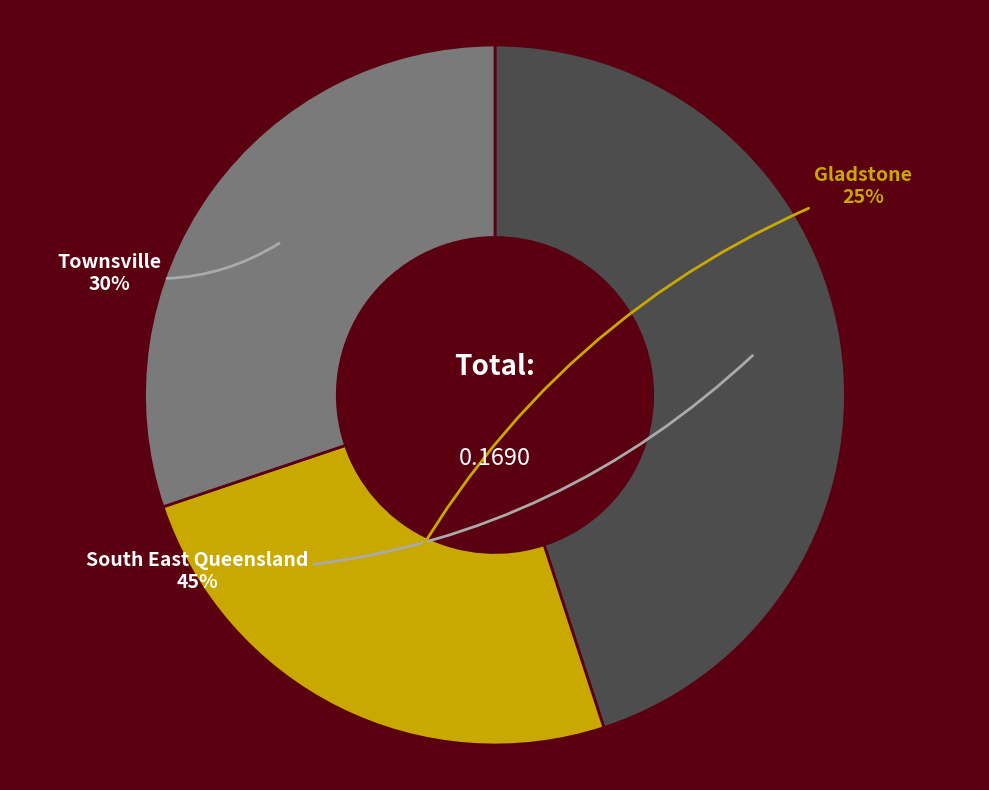

Does Townsville represent more than half of the total?

No